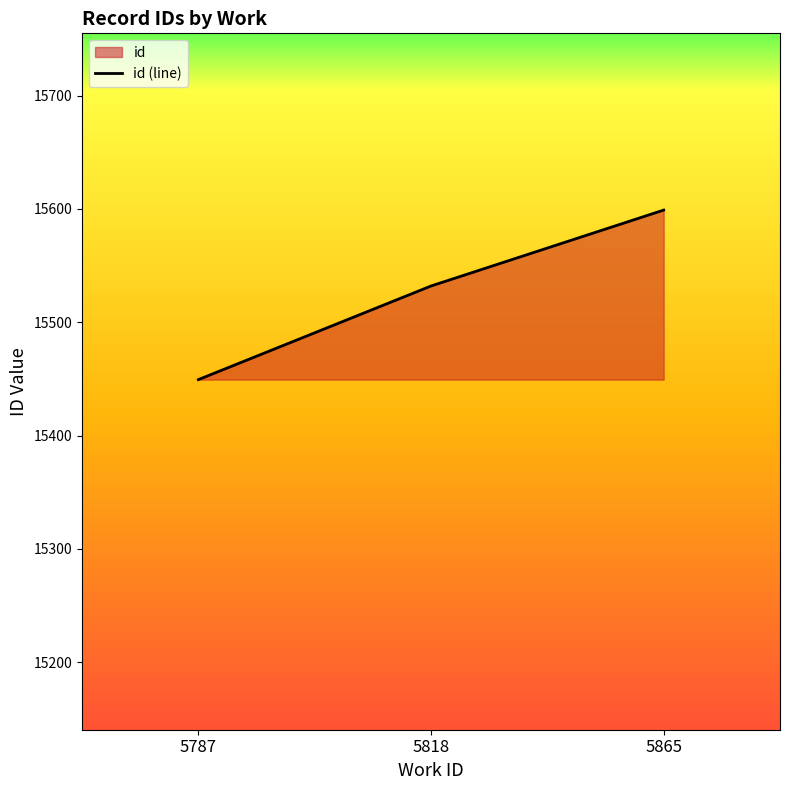

At which label is the value closest to 15524?

5818